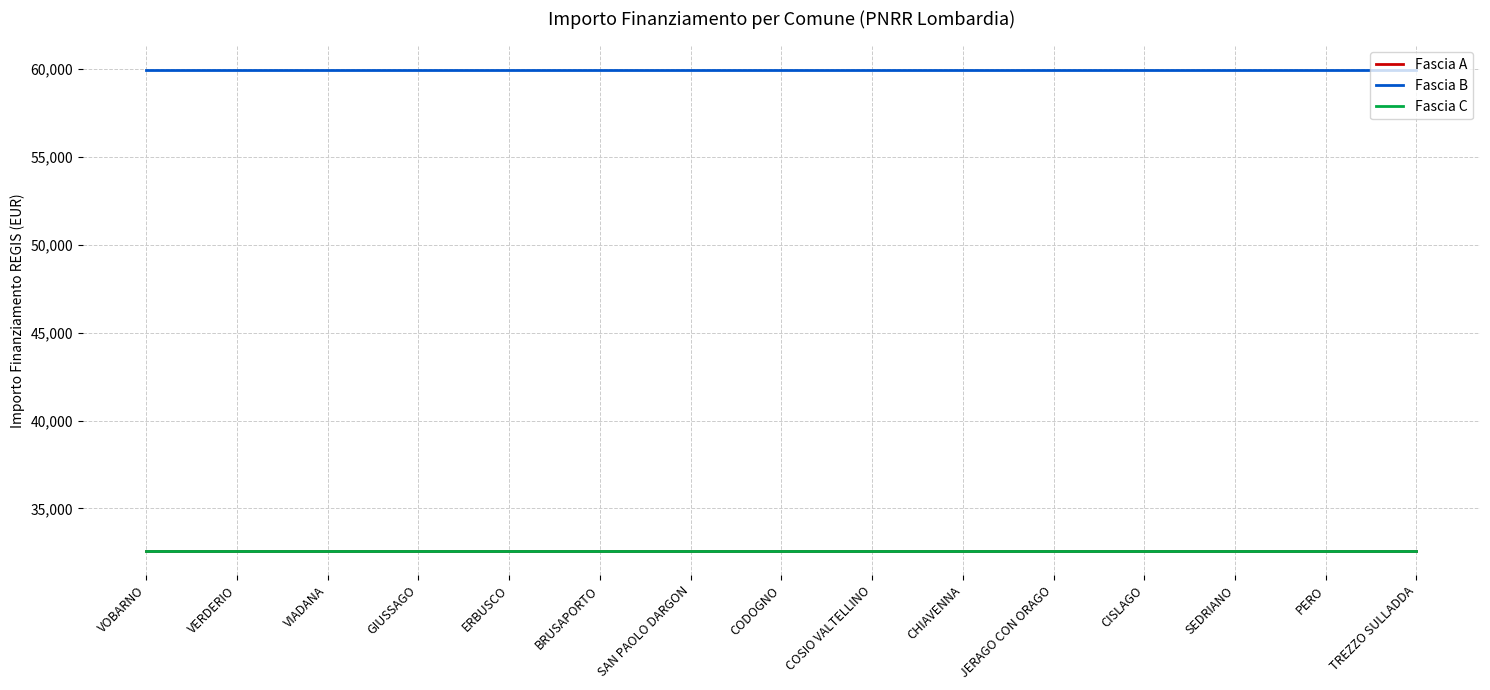

What position from the right is SEDRIANO?

3